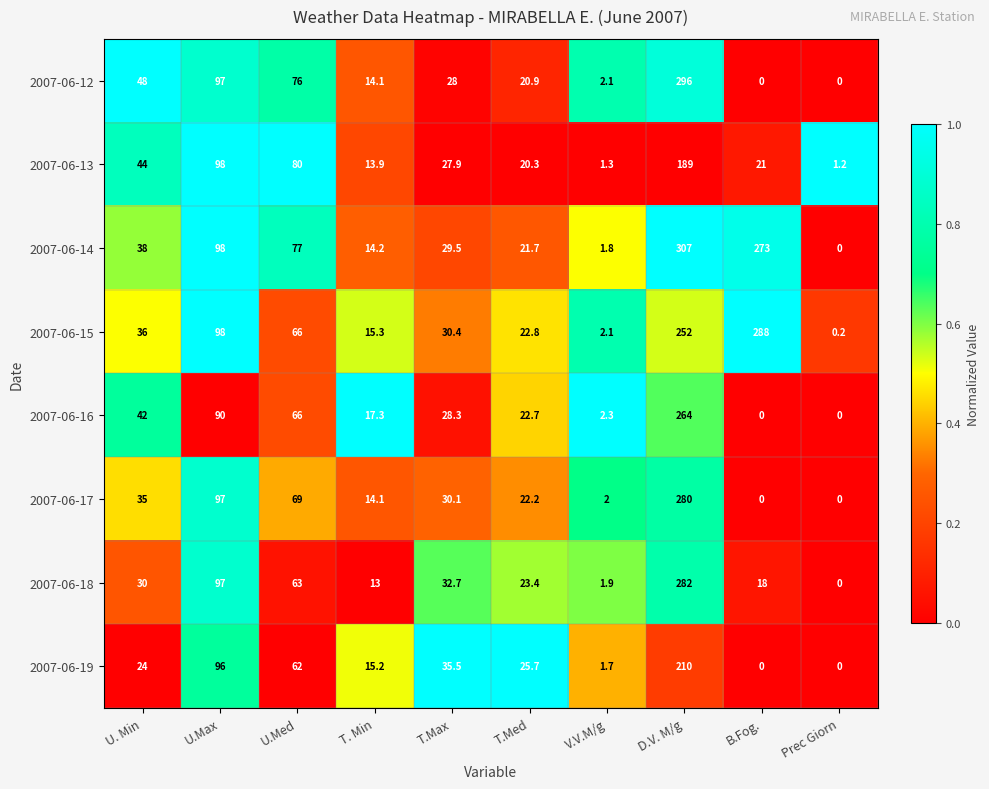

How many values in 2007-06-16 are above zero?

8